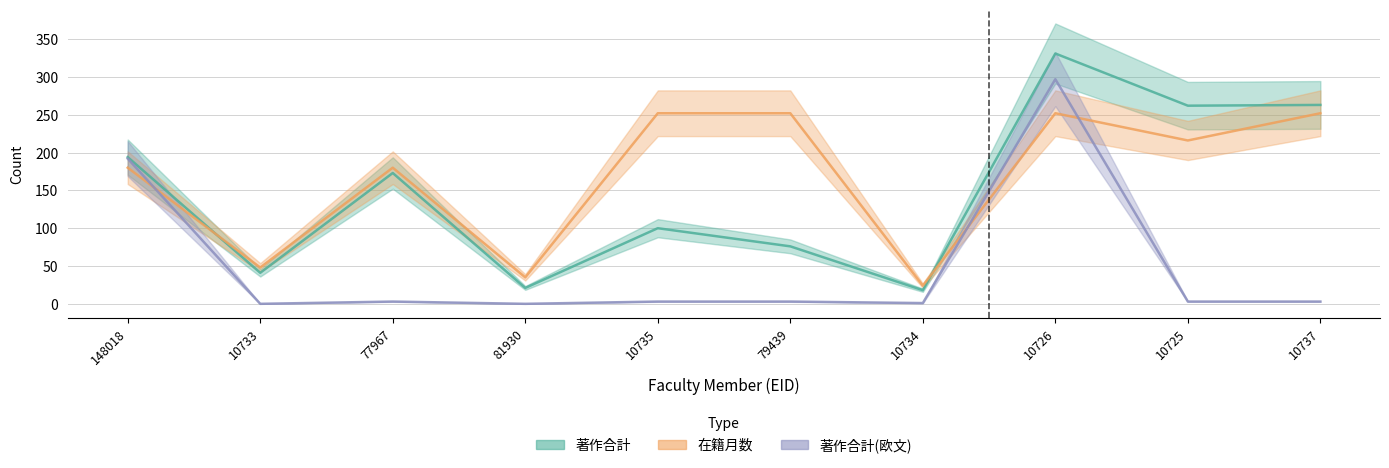

What is the average value of the 在籍月数 series?

169